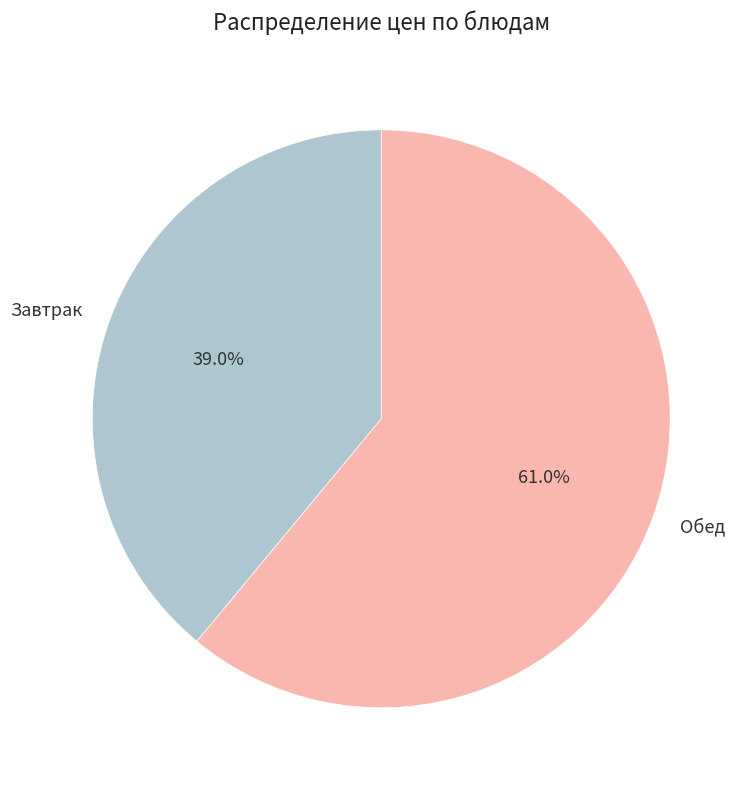

Does Обед represent more than half of the total?

Yes